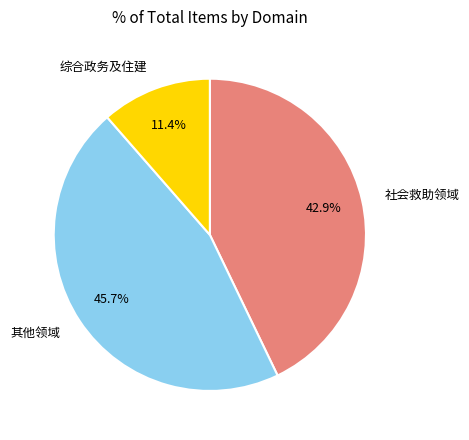

How much of the chart is everything except 其他领域?

54.3%